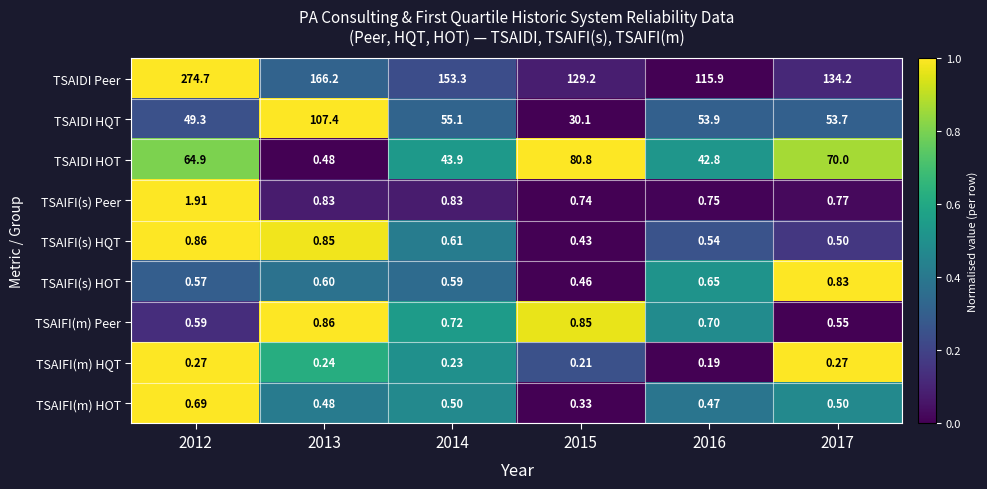

Is the value of TSAIDI HOT at 2012 greater than the value of TSAIFI(m) Peer at 2017?

Yes